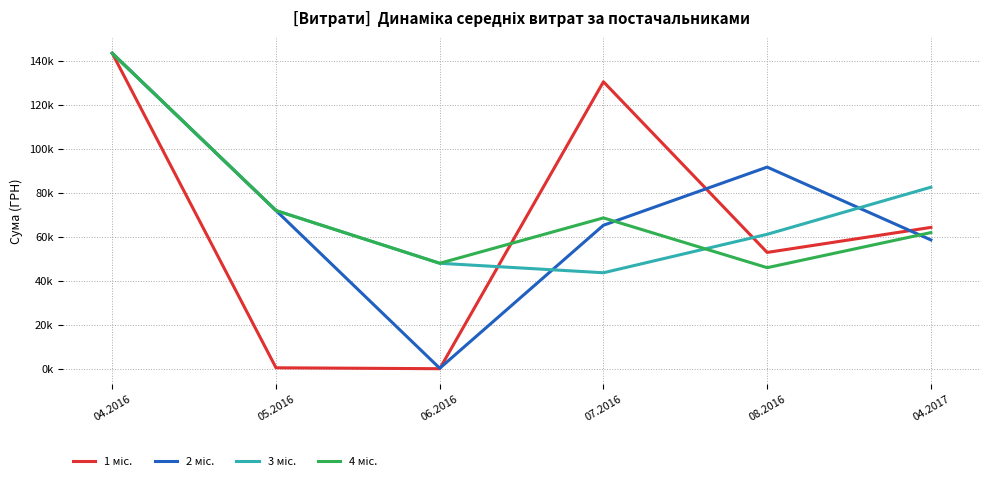

Which has a higher value, 08.2016 or 04.2016?

04.2016